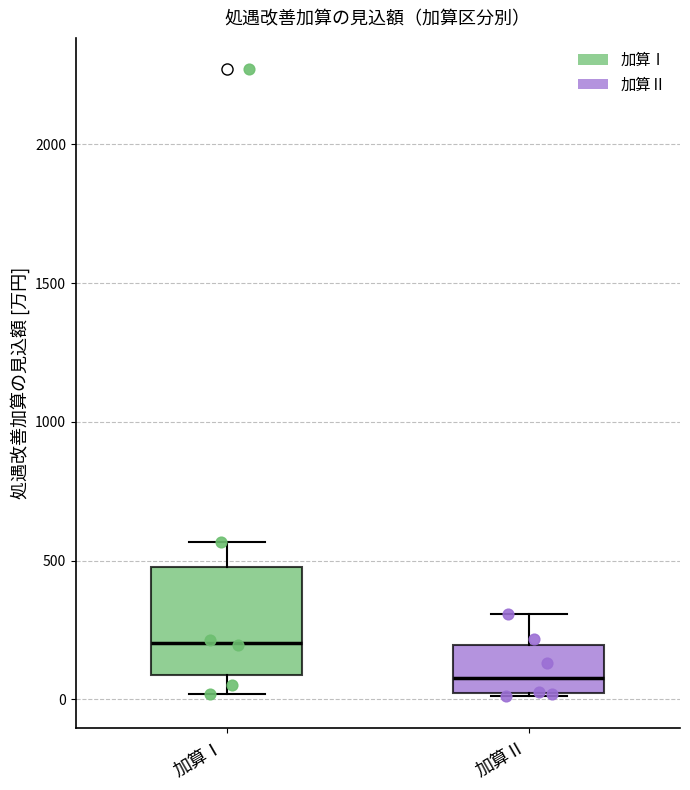

Which box is the tallest, from its lower edge to its upper edge?

加算Ⅰ